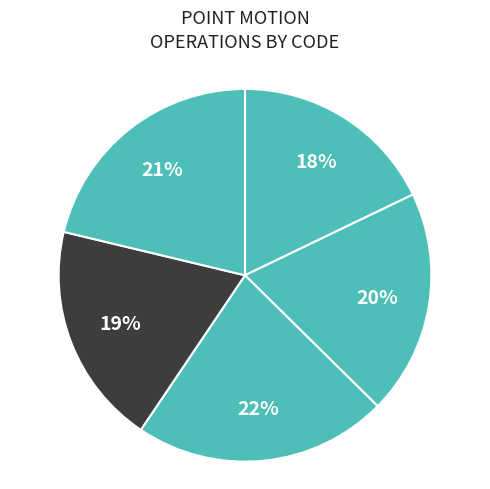

To the nearest percent, what is the difference between the largest and smallest slice percentages?

4%